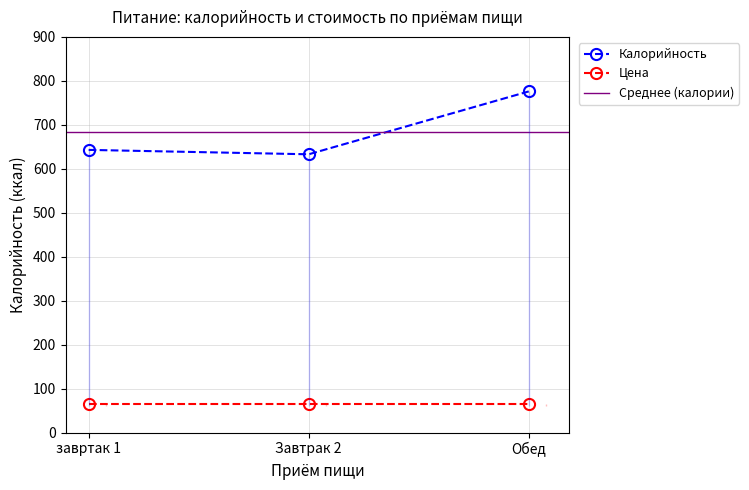

Which category has the highest value across all series?

Обед